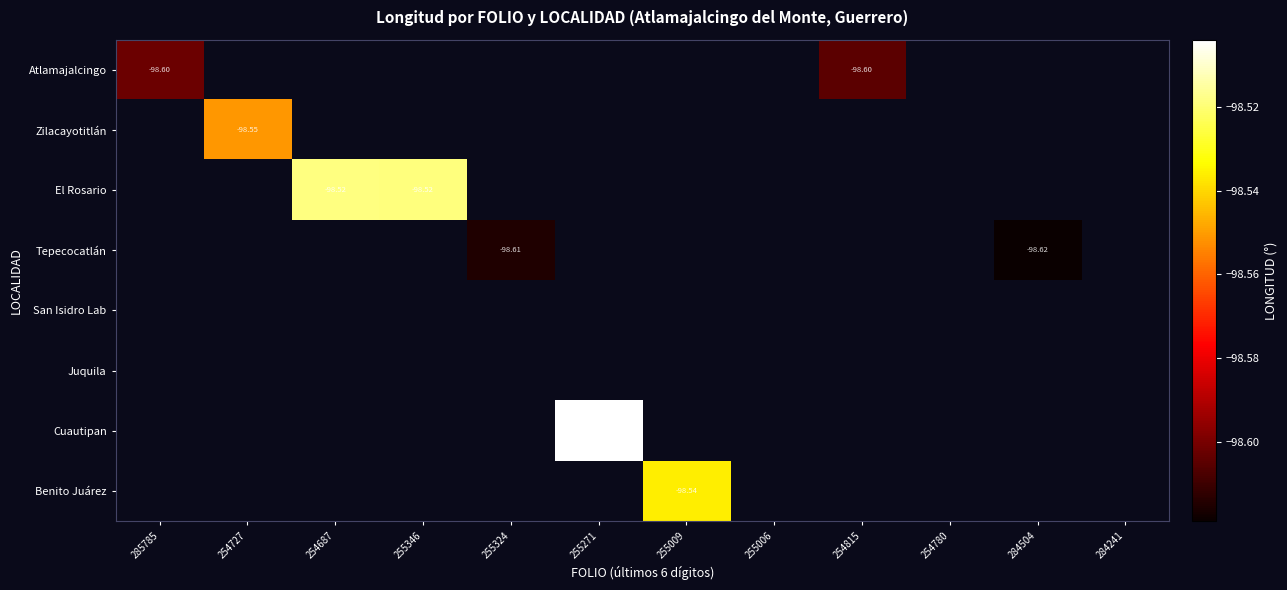

What is the greatest value displayed?

-98.5